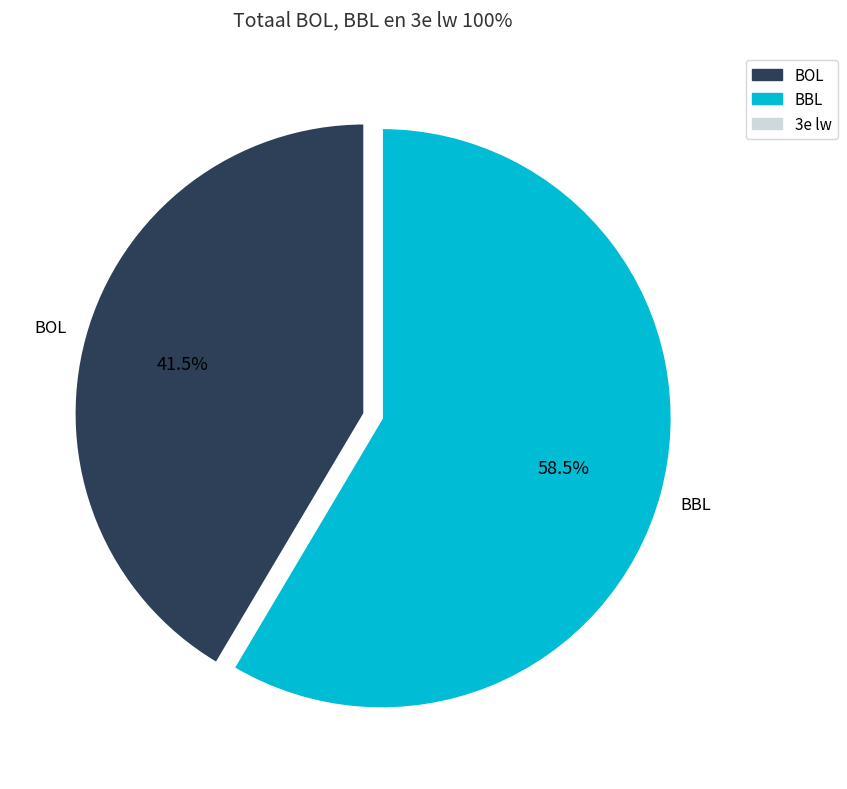

Does any single category account for the majority?

Yes